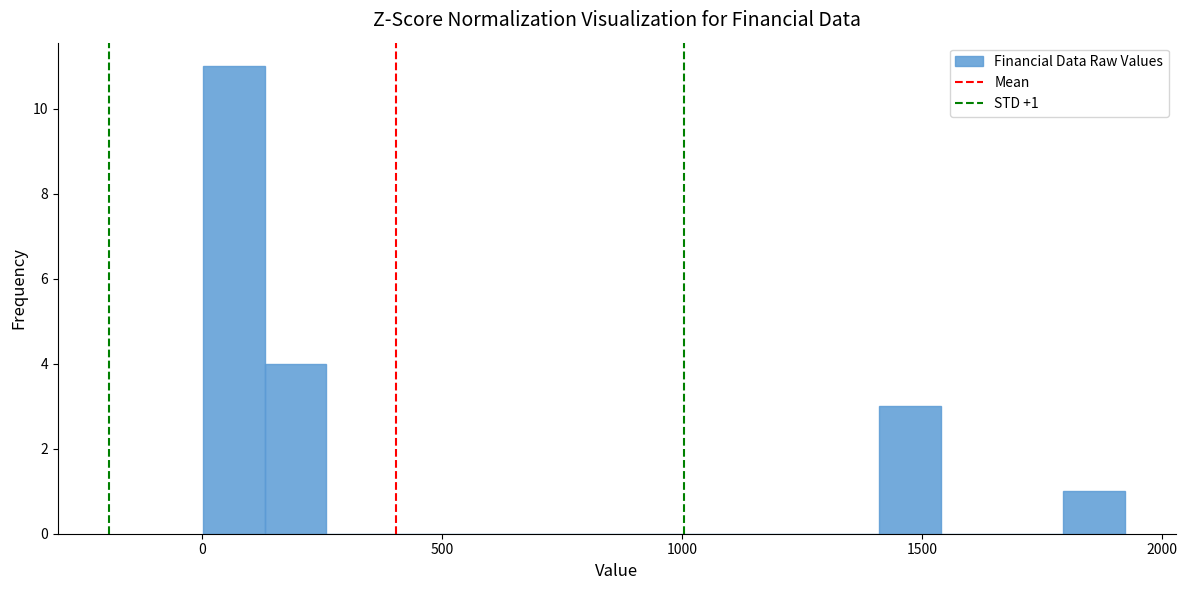

Around what value on the x-axis is the tallest bar? Give the approximate position of its centre, as read against the axis.

50